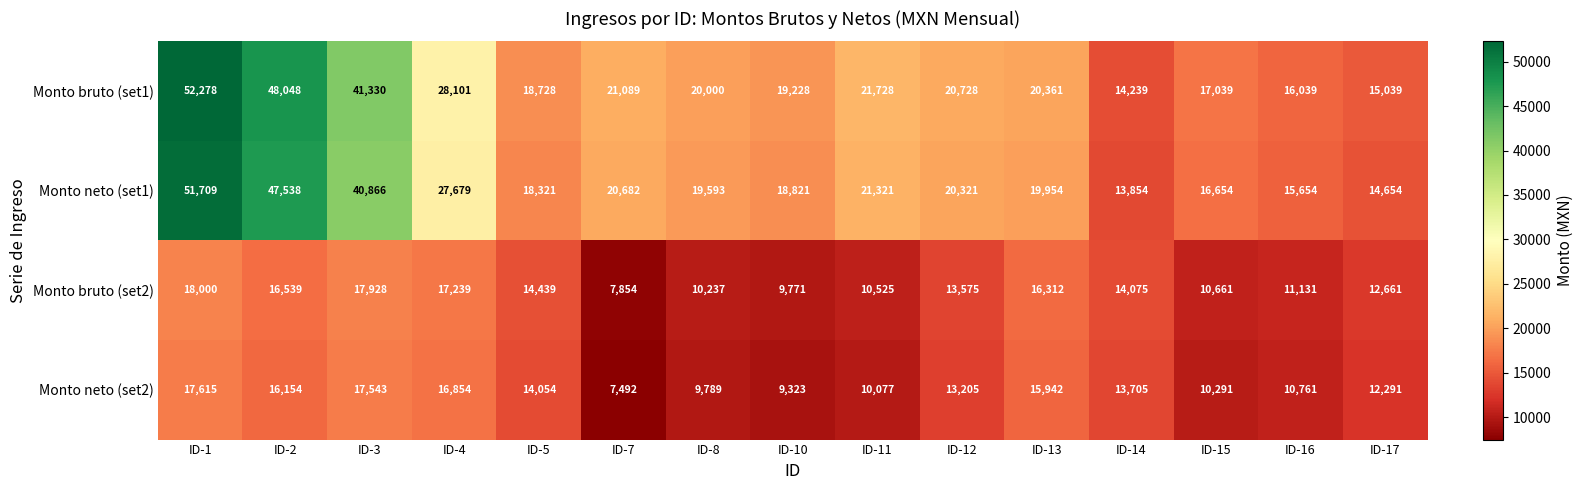

Is it true that Monto neto (set1) equals 14654 at ID-17?

True